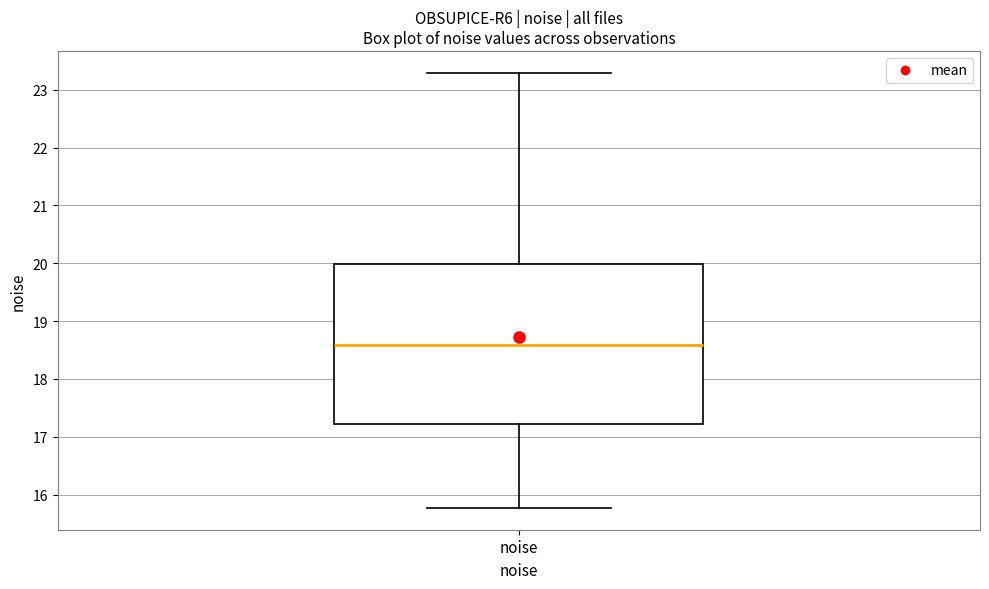

Transcribe this box plot: give where the median line is, the range the box spans, and where the two whiskers end, as read against the y-axis. The values are not printed on the chart, so give them approximately, as read against the axis.

median 18.6, box 17.2 to 20.0, whiskers 15.8 to 23.3